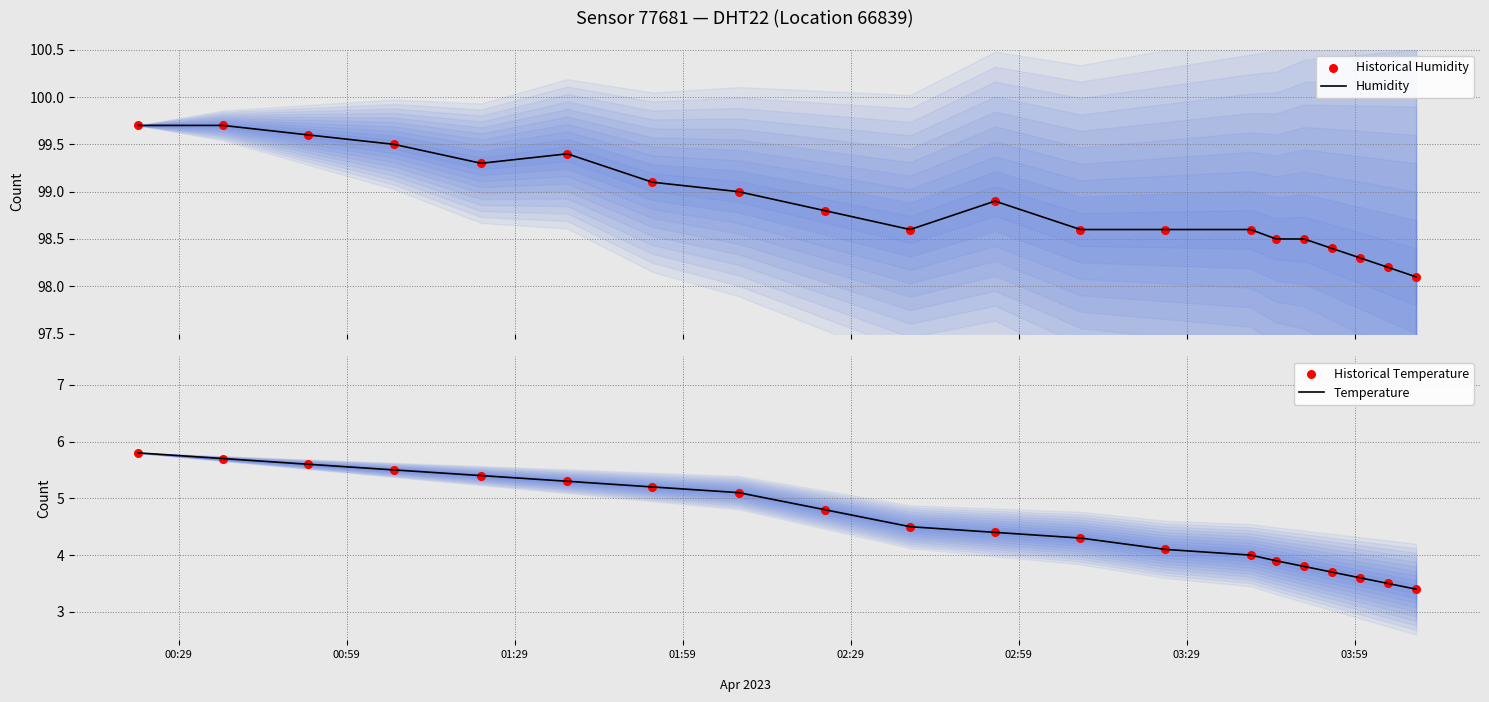

Which series contains the highest Y value?

Humidity